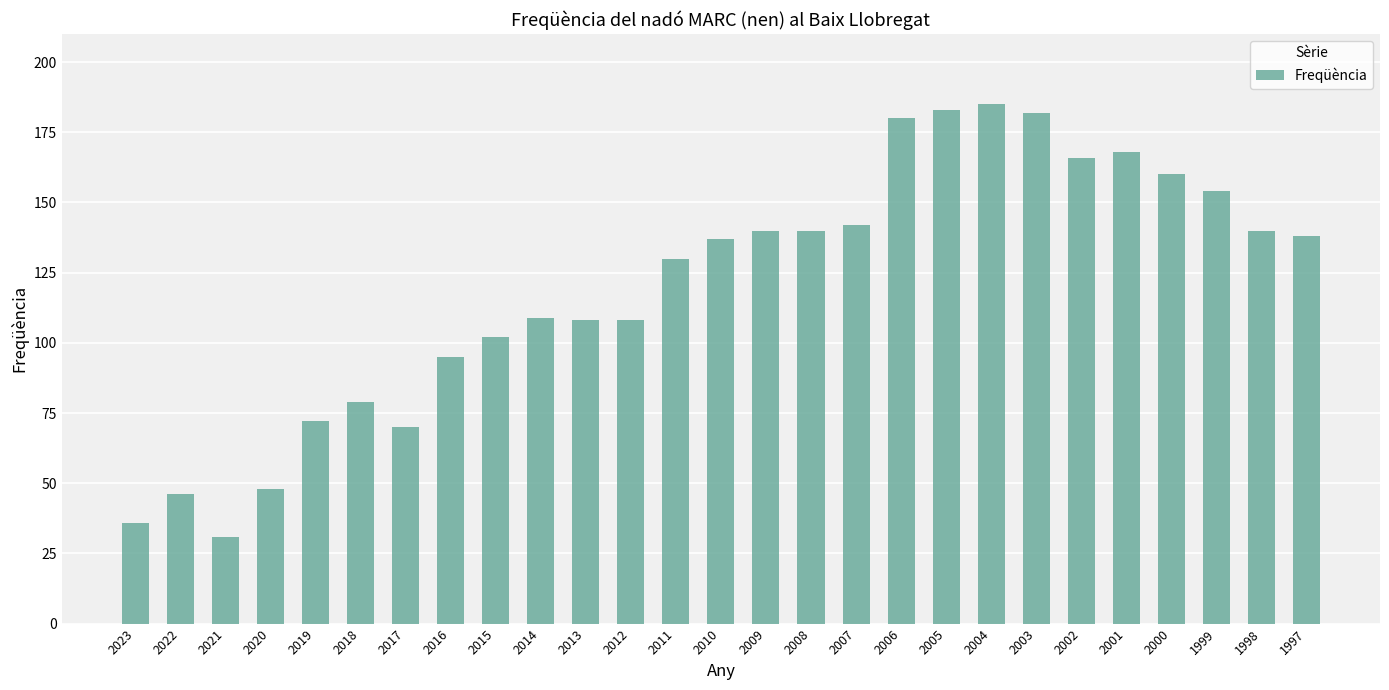

How many data points does each series have?

27